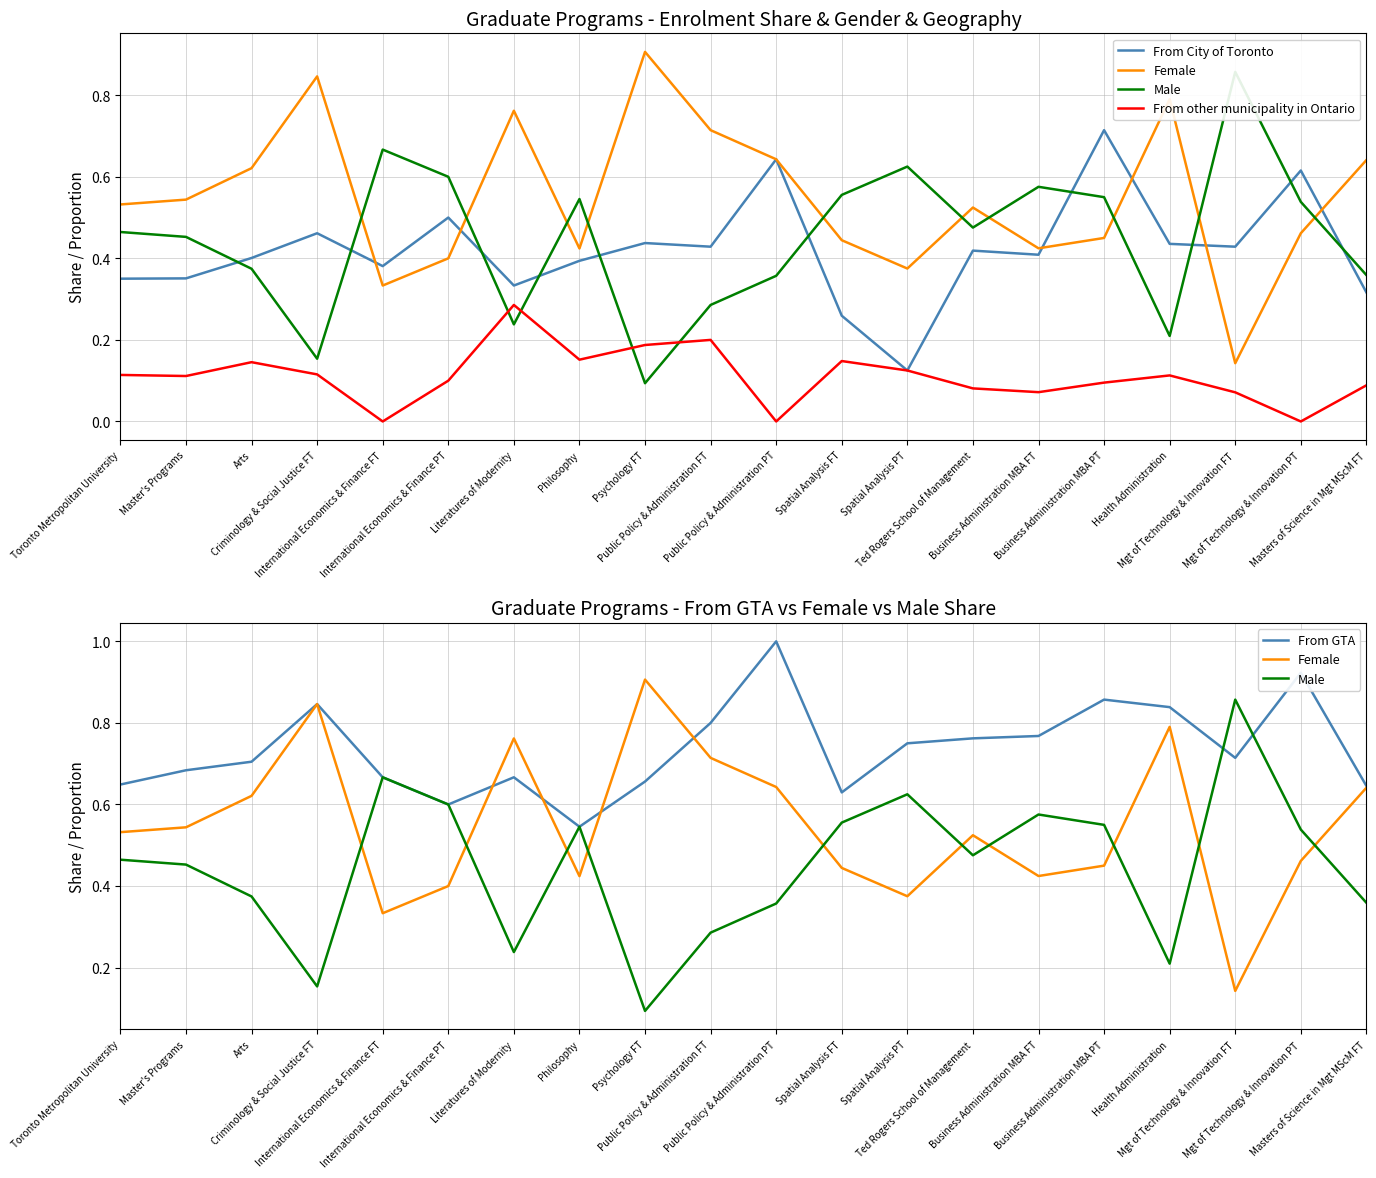

At which label is Female closest to 0?

Mgt of Technology & Innovation FT